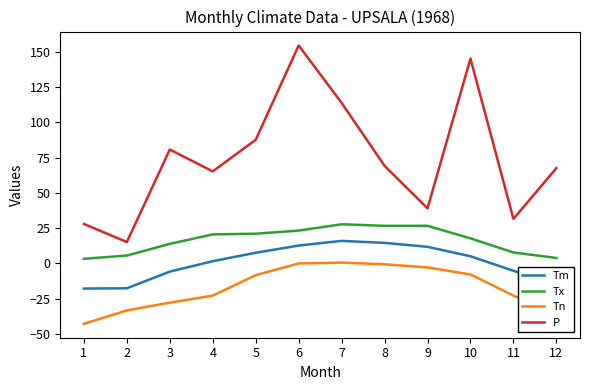

What is the maximum value for P?

154.6